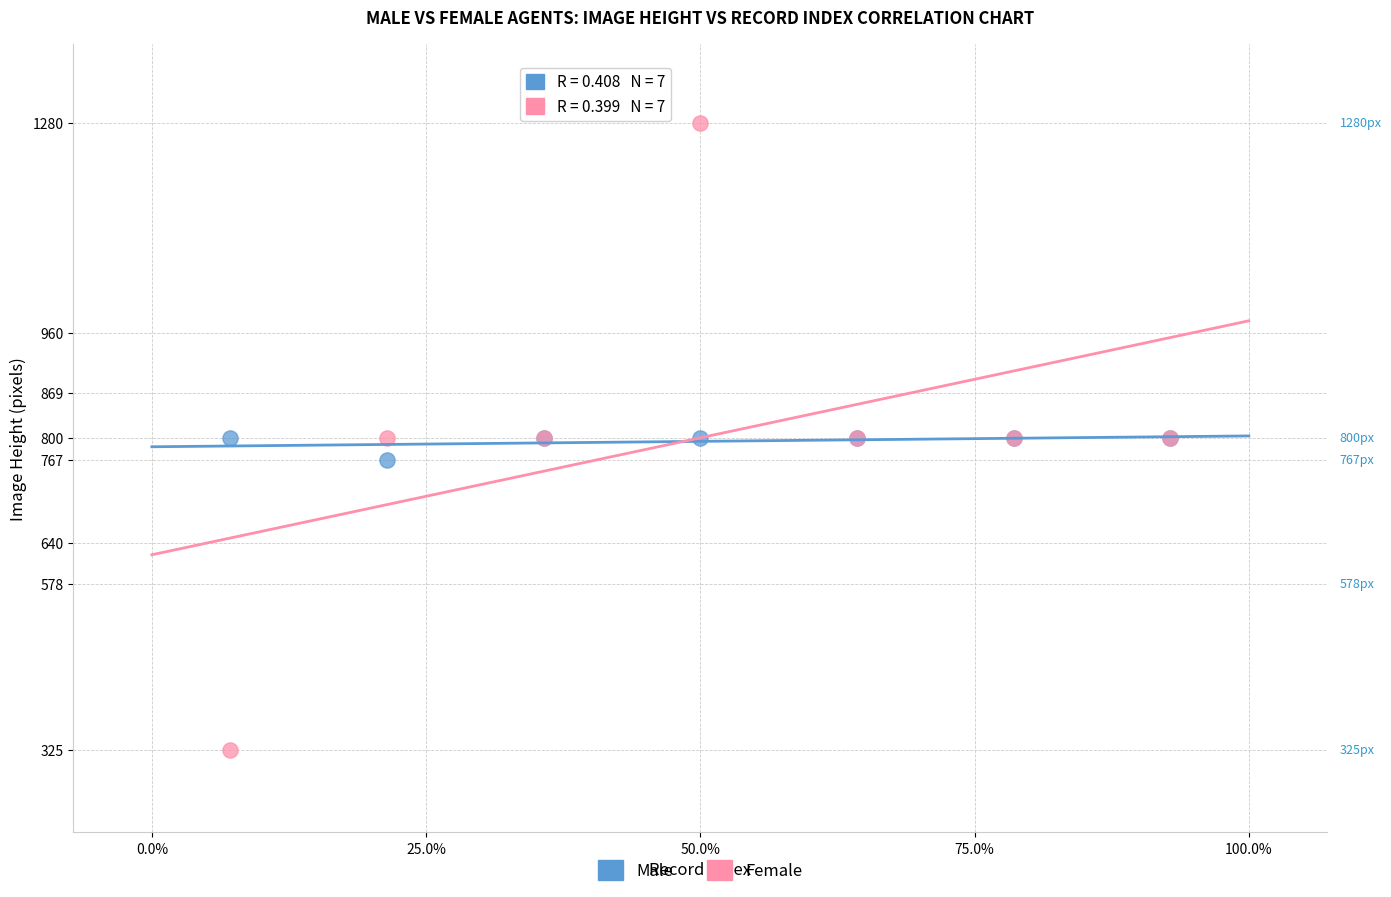

Which series contains the highest Y value?

Female